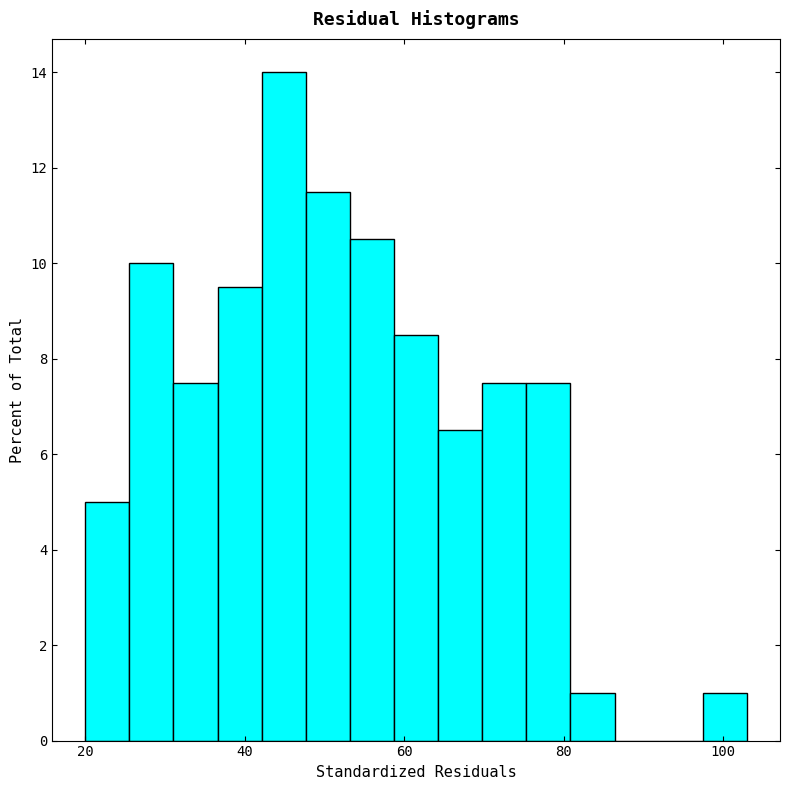

Read against the x-axis, roughly where is the centre of the tallest bar?

44